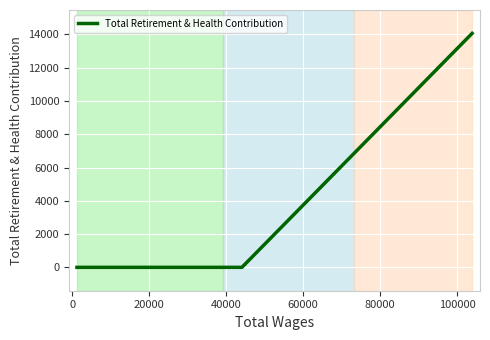

What is the sum of all values?

14064